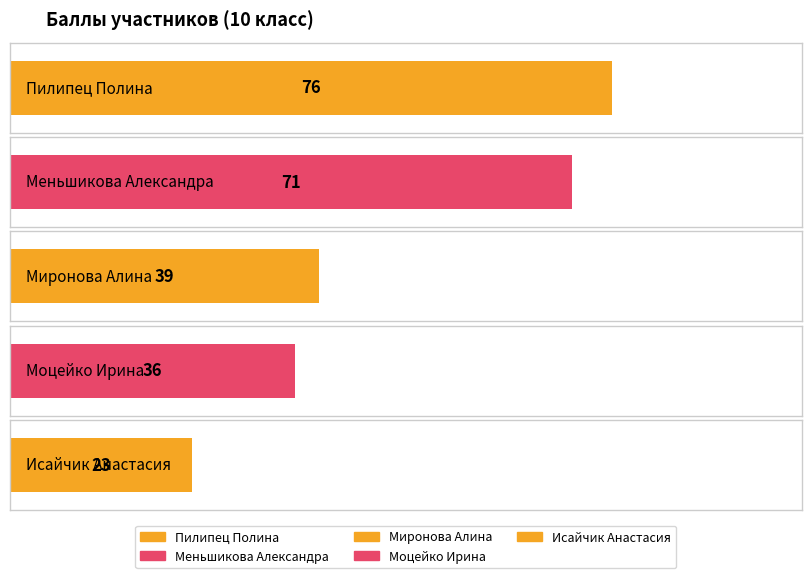

What is the difference between the maximum and minimum values?

53